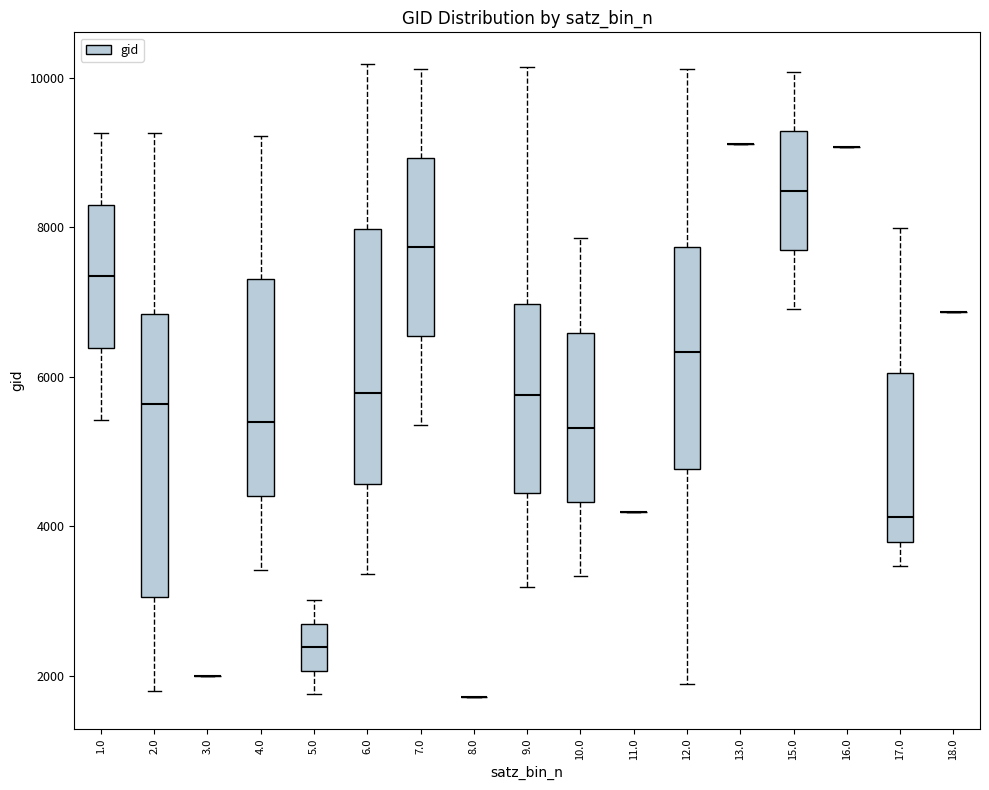

Reading left to right, read every box against the y-axis: the position of its median line, the range the box covers, and the ends of its whiskers. The values are not printed on the chart, so give them approximately, as read against the axis.

1.0: median 7400, box 6400 to 8400, whiskers 5400 to 9200
2.0: median 5600, box 3000 to 6800, whiskers 1800 to 9200
3.0: box collapsed to a line at 2000, whiskers 2000 to 2000
4.0: median 5400, box 4400 to 7400, whiskers 3400 to 9200
5.0: median 2400, box 2000 to 2600, whiskers 1800 to 3000
6.0: median 5800, box 4600 to 8000, whiskers 3400 to 10200
7.0: median 7800, box 6600 to 9000, whiskers 5400 to 10200
8.0: box collapsed to a line at 1800, whiskers 1800 to 1800
9.0: median 5800, box 4400 to 7000, whiskers 3200 to 10200
10.0: median 5400, box 4400 to 6600, whiskers 3400 to 7800
11.0: box collapsed to a line at 4200, whiskers 4200 to 4200
12.0: median 6400, box 4800 to 7800, whiskers 1800 to 10200
13.0: box collapsed to a line at 9200, whiskers 9200 to 9200
15.0: median 8400, box 7600 to 9200, whiskers 7000 to 10000
16.0: box collapsed to a line at 9000, whiskers 9000 to 9000
17.0: median 4200, box 3800 to 6000, whiskers 3400 to 8000
18.0: box collapsed to a line at 6800, whiskers 6800 to 6800